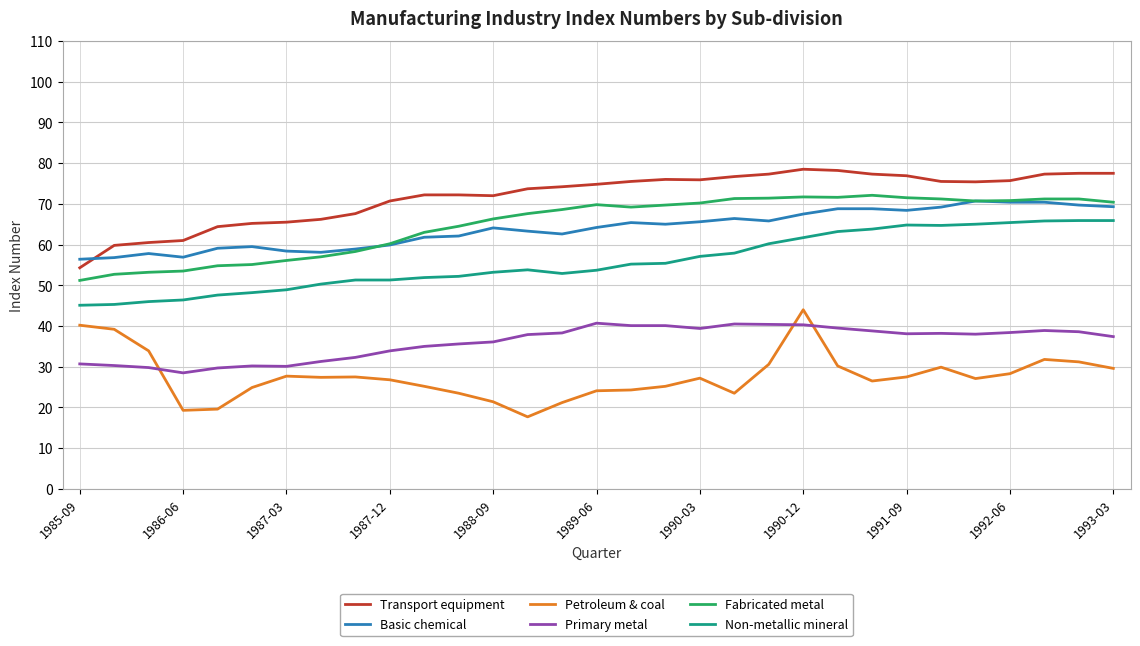

What is the minimum value shown in the chart?

17.7